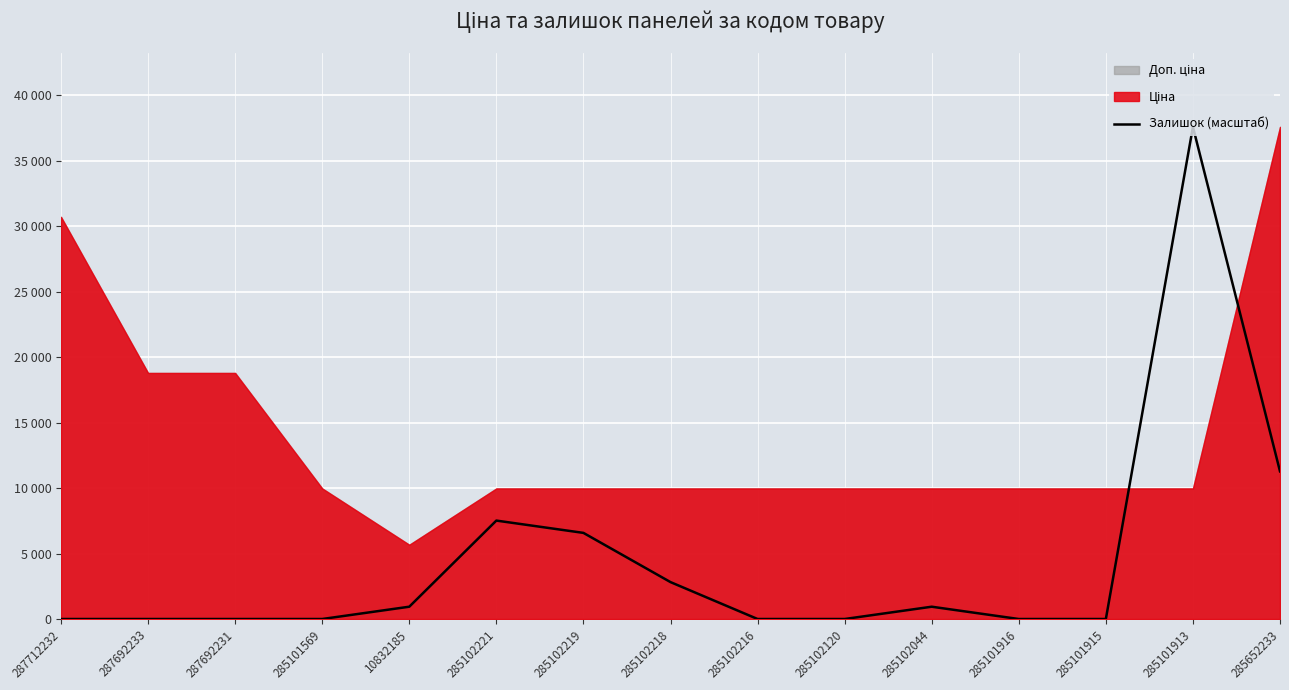

Between 285102216 and 285102221, which is larger?

285102221